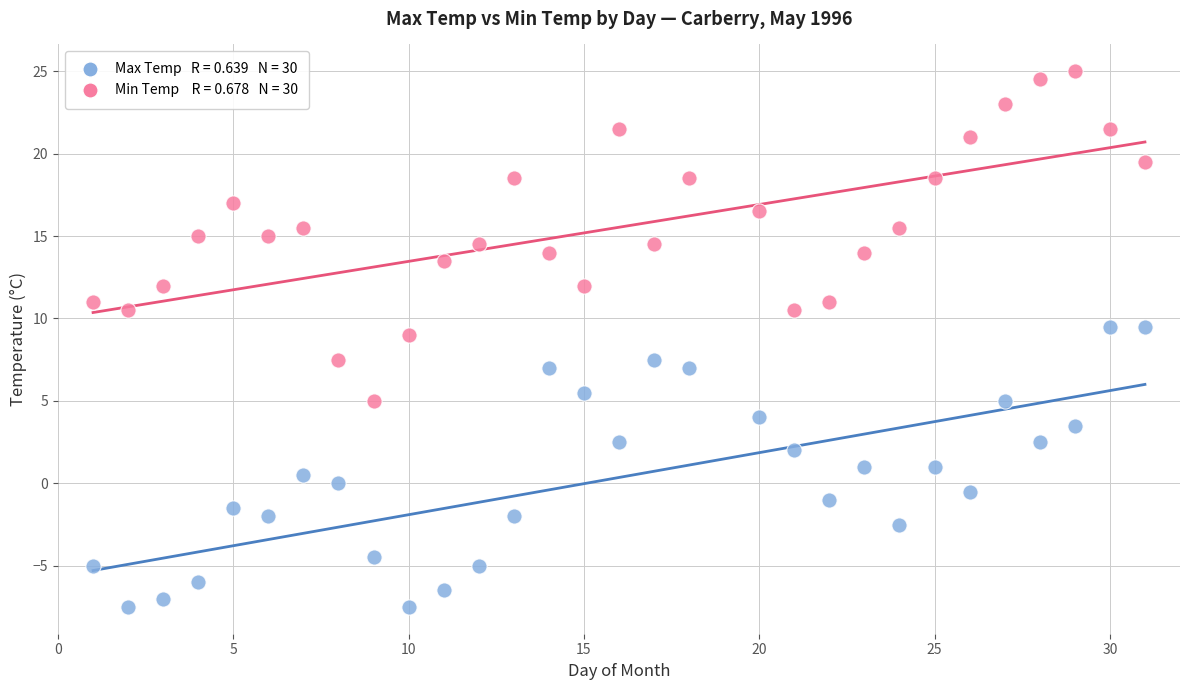

Across all data points, what is the range of X values (max minus min)?

30.0